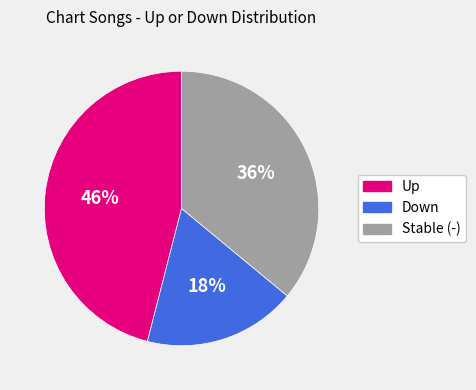

Is there a majority slice in this chart?

No